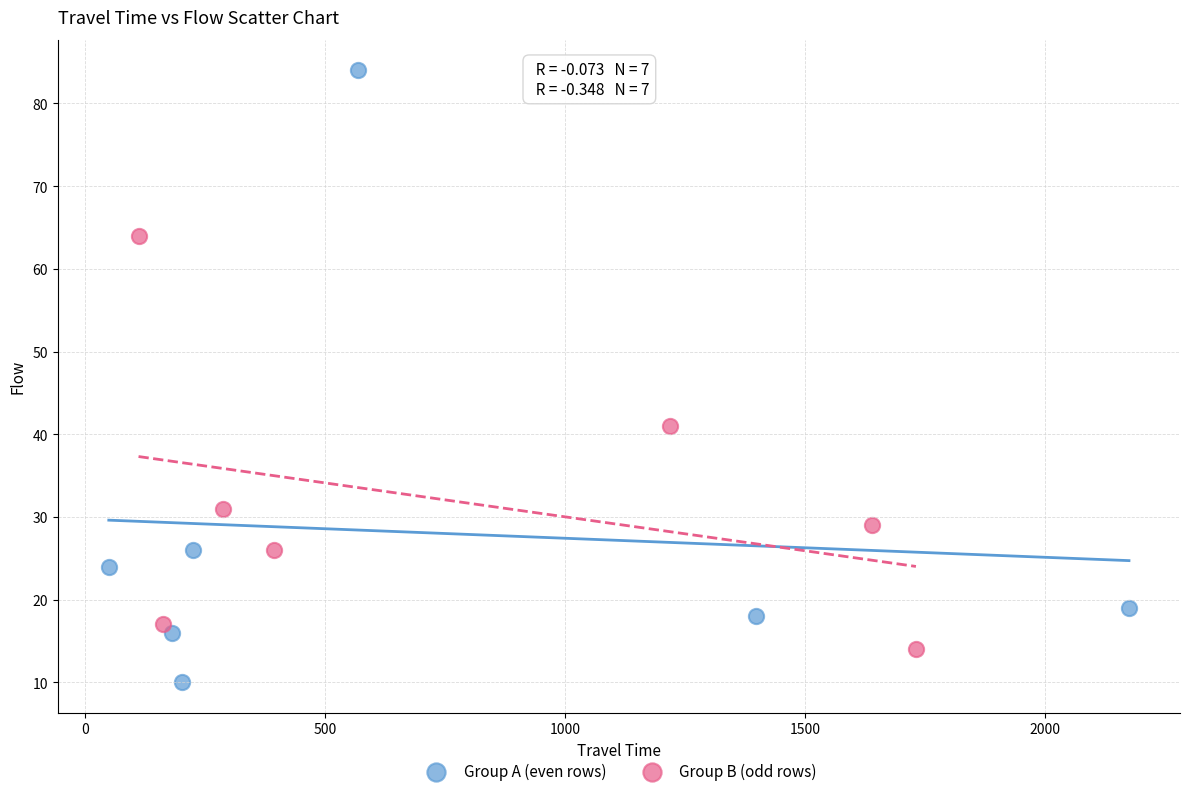

Which series reaches the maximum Y coordinate?

Group A (even rows)